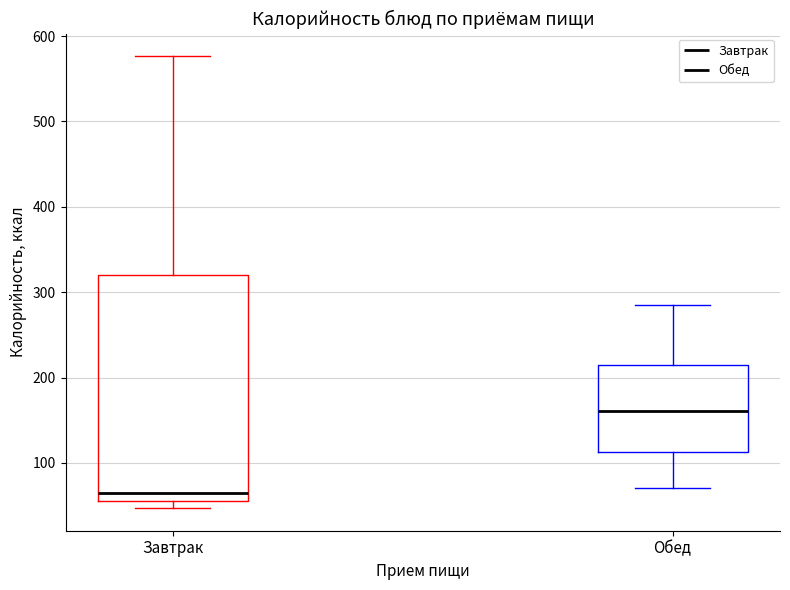

Where is the lower edge of the box for Обед on the y-axis? The values are not printed on the chart, so give them approximately, as read against the axis.

110